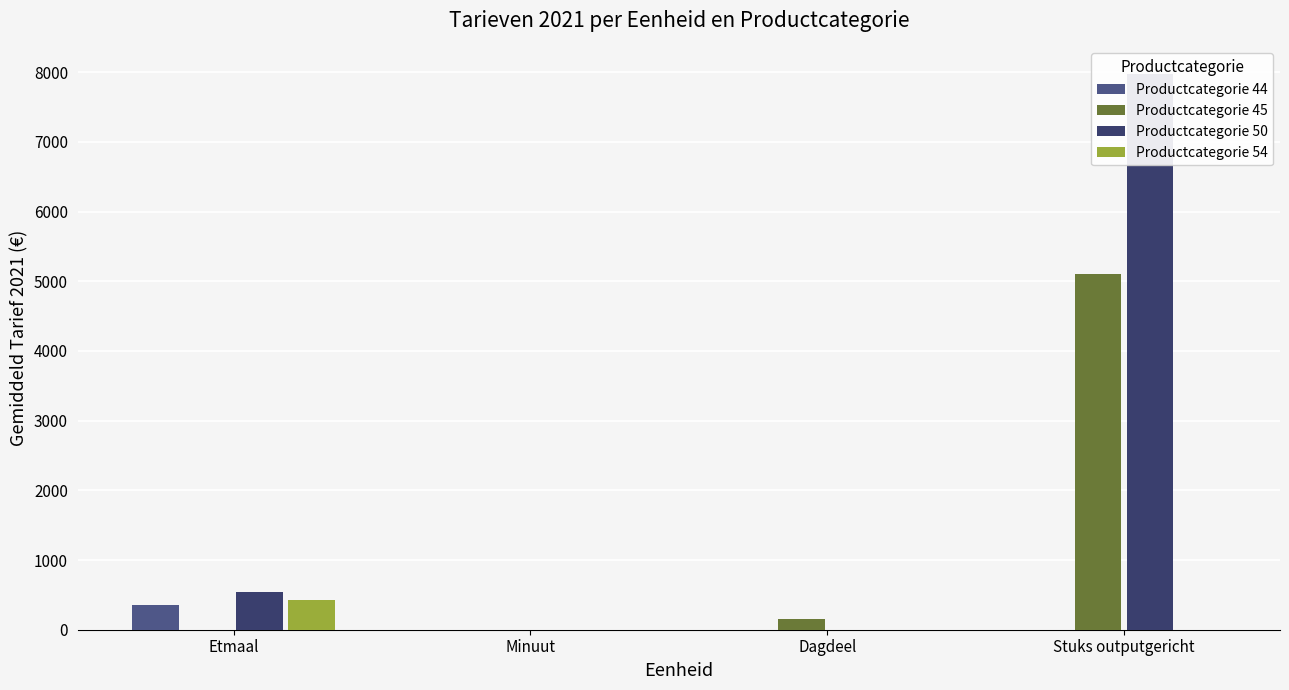

What is the label of the 1st bar from the left?

Etmaal